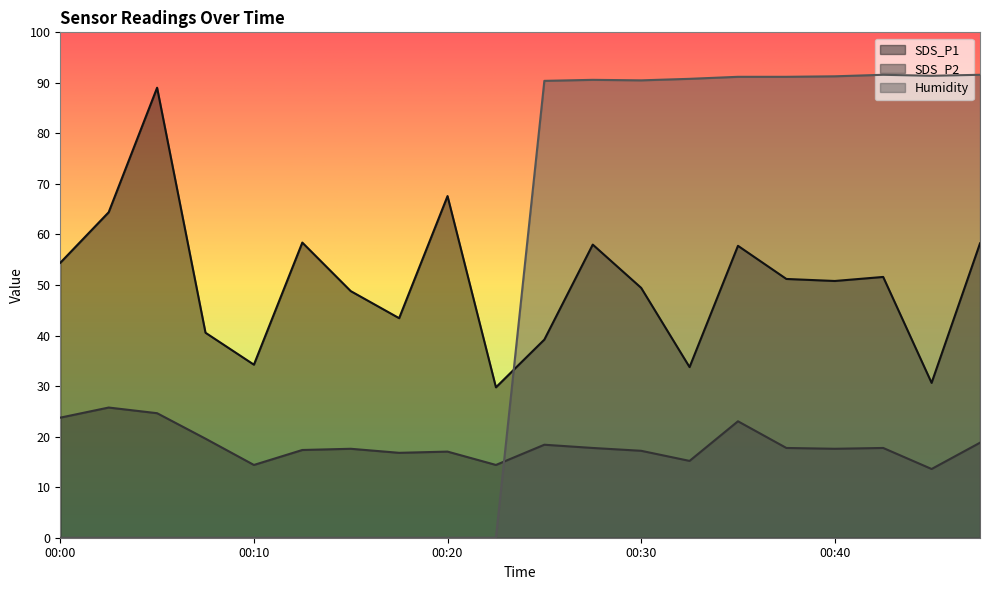

True or false: SDS_P2 and SDS_P1 intersect in this chart.

False